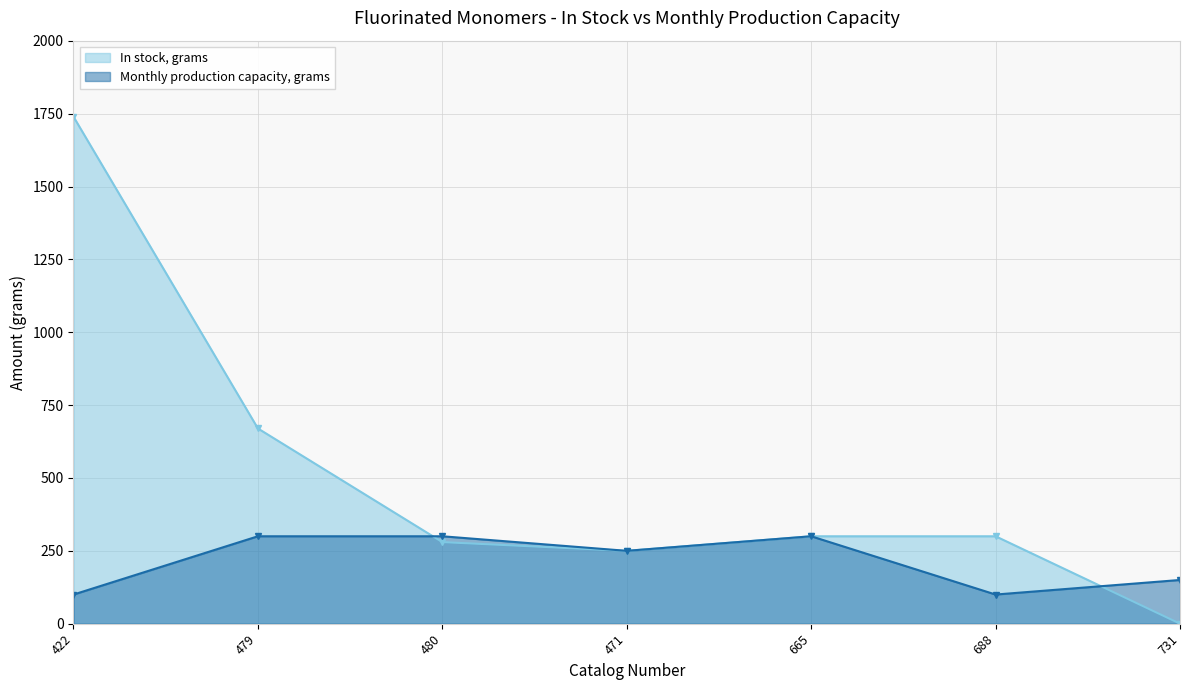

Reading left to right, extract all data points from this chart.

In stock, grams: 1740	670	280	250	300	300	0
Monthly production capacity, grams: 100	300	300	250	300	100	150